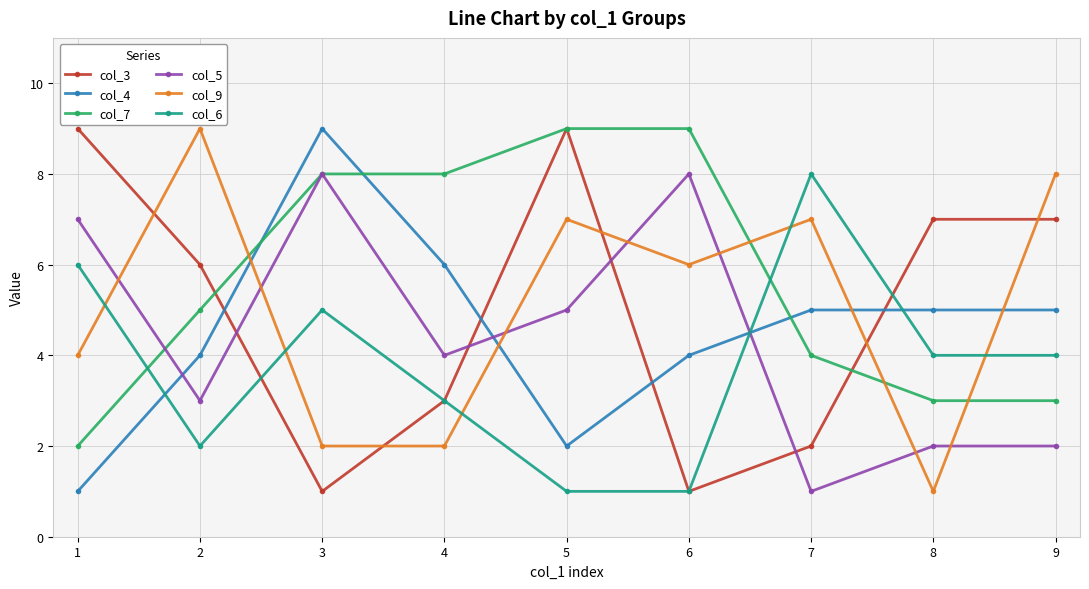

Rank the series at 2 from highest to lowest value.

col_9, col_3, col_7, col_4, col_5, col_6